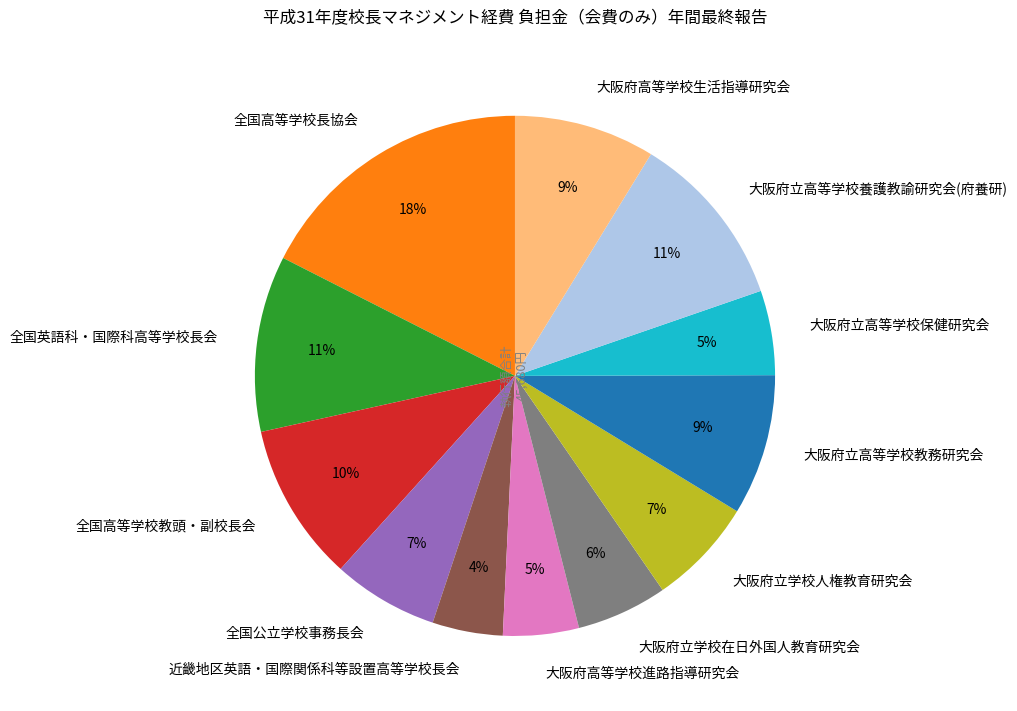

To the nearest percent, what is the combined percentage of 全国公立学校事務長会 and 大阪府立高等学校養護教諭研究会(府養研)?

18%